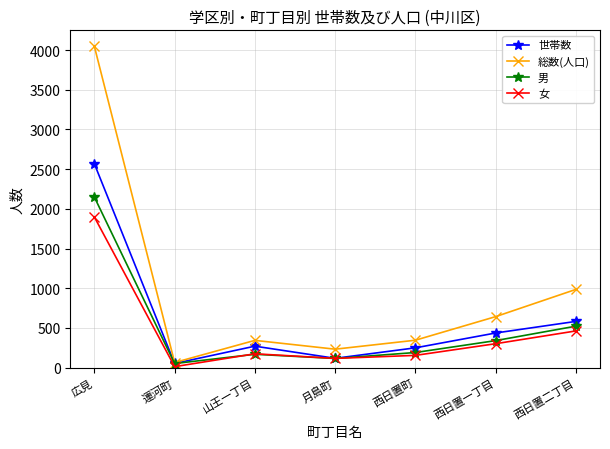

At which category is the sum across all series the highest?

広見